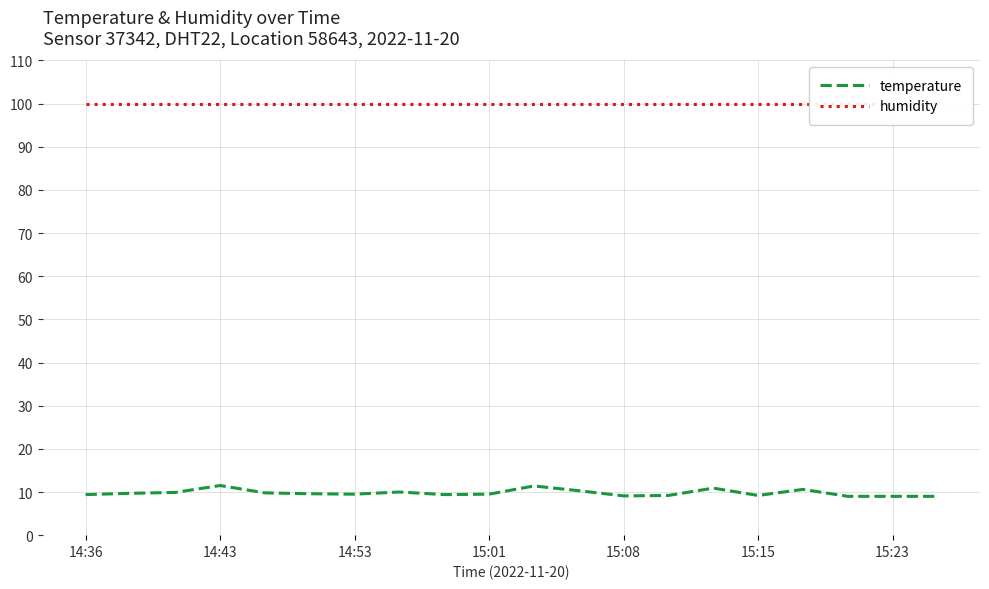

Which series has the largest range (max minus min)?

temperature